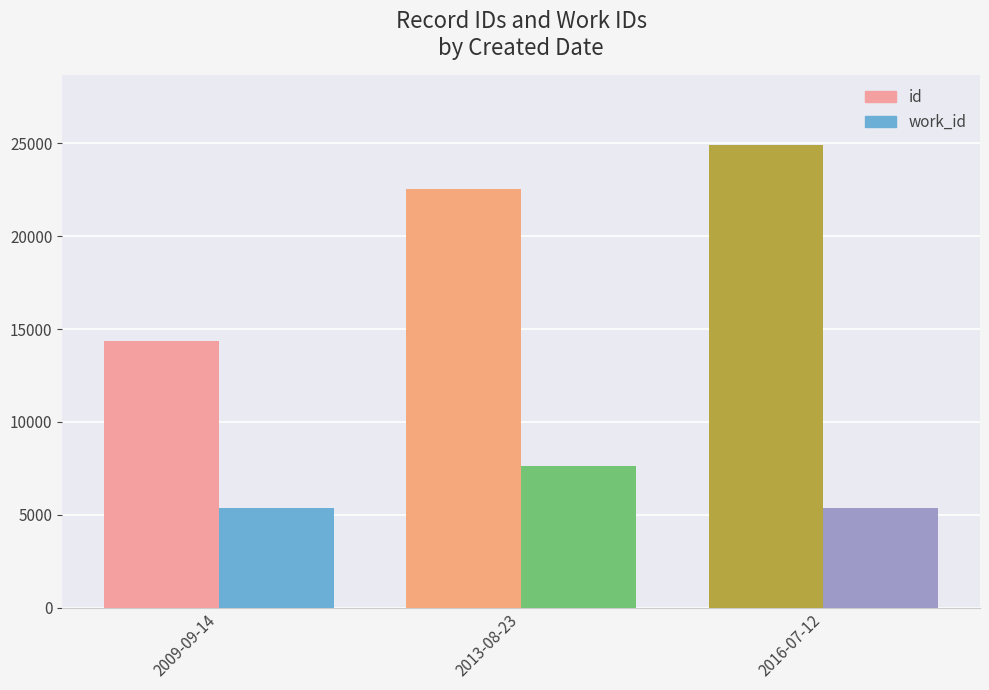

At which category does the chart reach its peak across all series?

2016-07-12